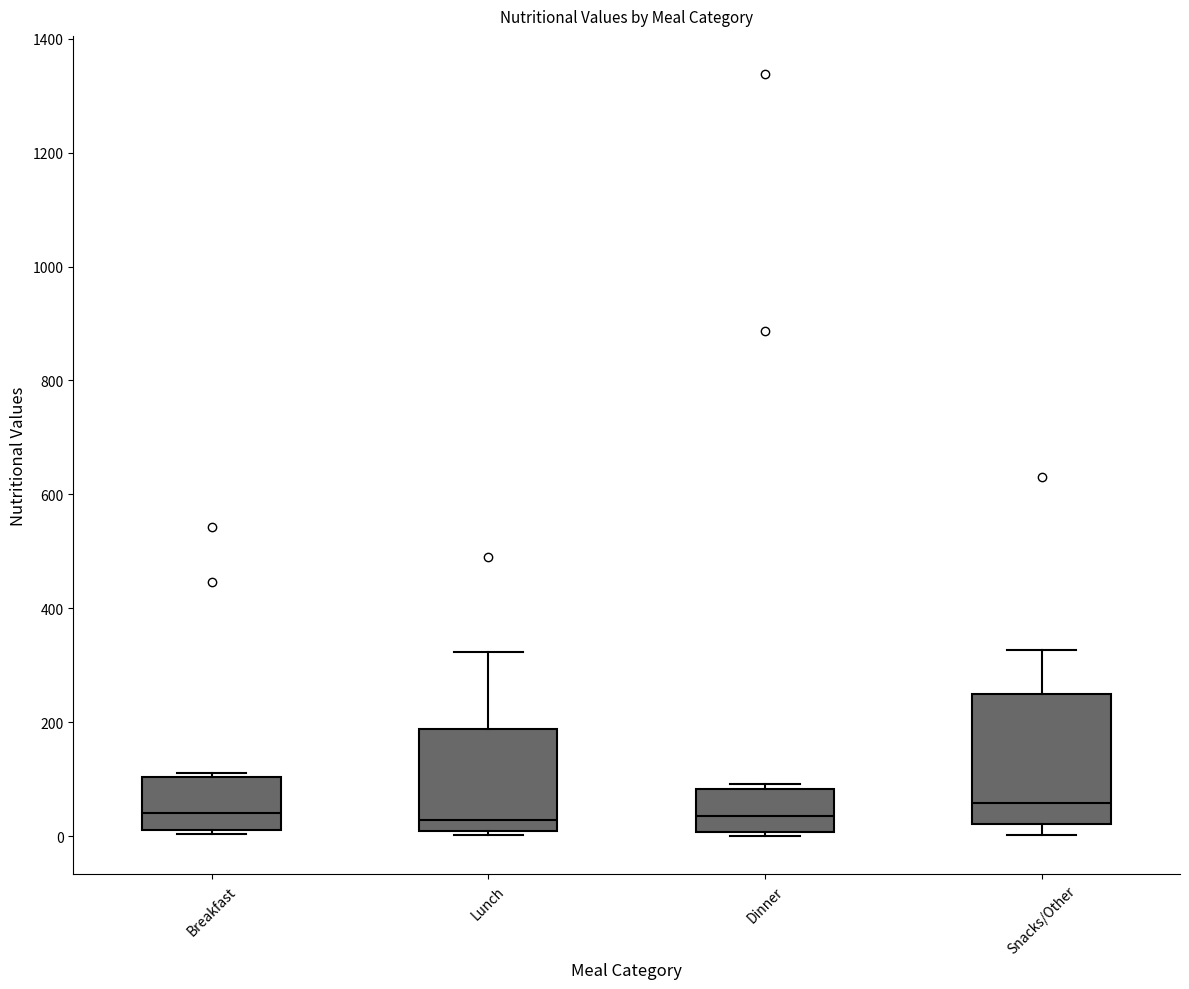

Where is the upper edge of the box for Dinner on the y-axis? The values are not printed on the chart, so give them approximately, as read against the axis.

80